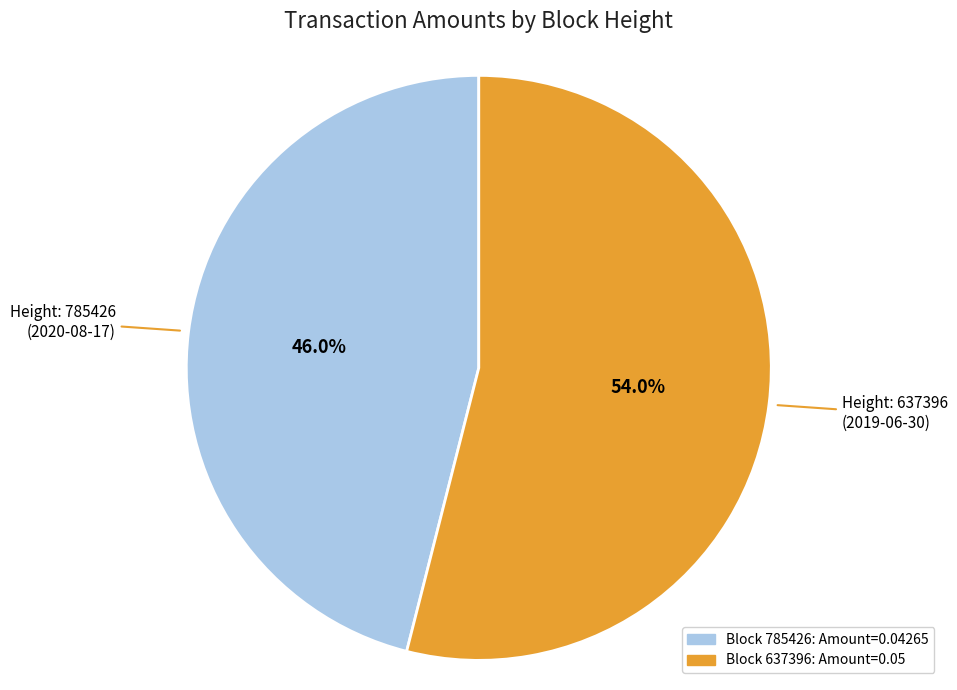

Rank the categories by value from highest to lowest.

637396, 785426